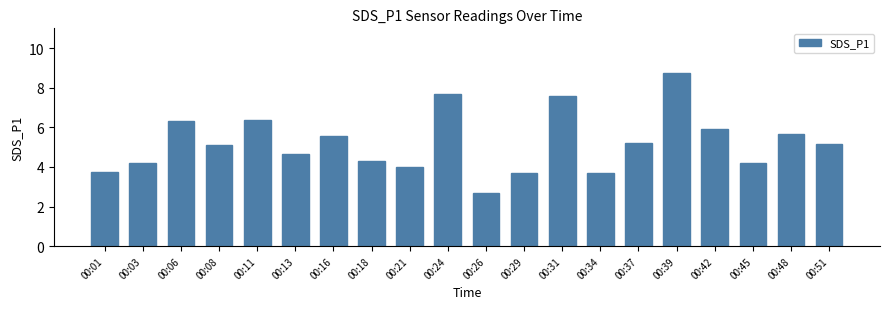

What is the average value?

5.2